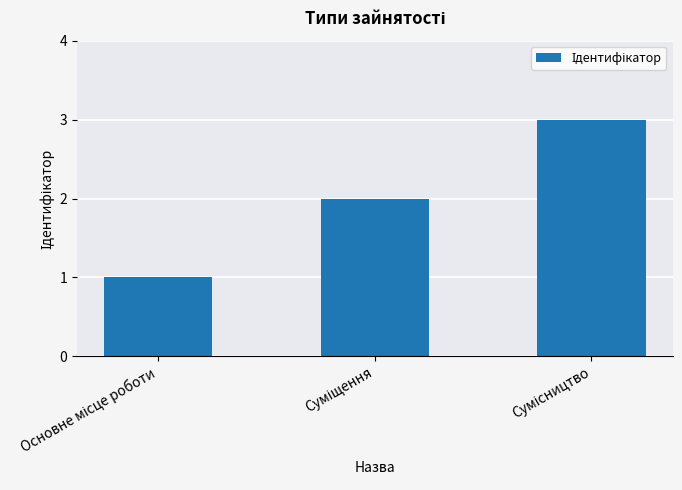

Are the bars horizontal?

No